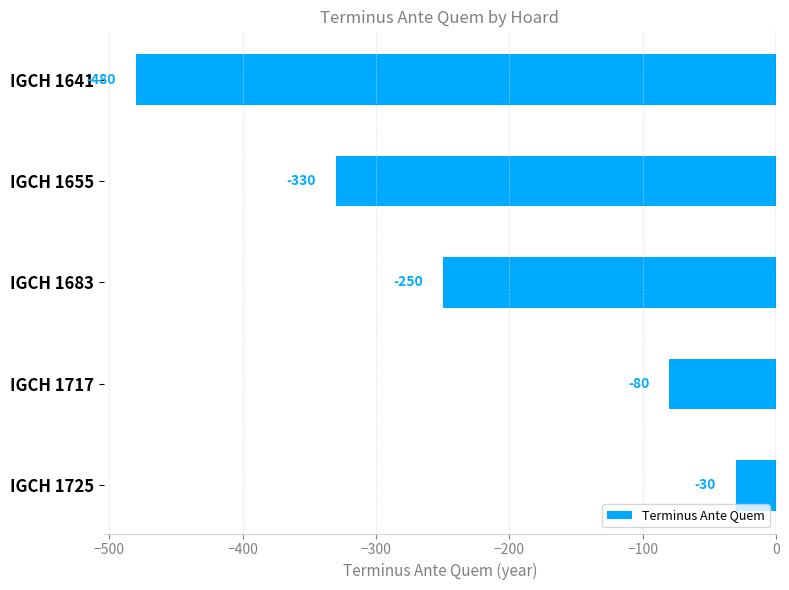

What is the value of the 1st bar from the top?

-480